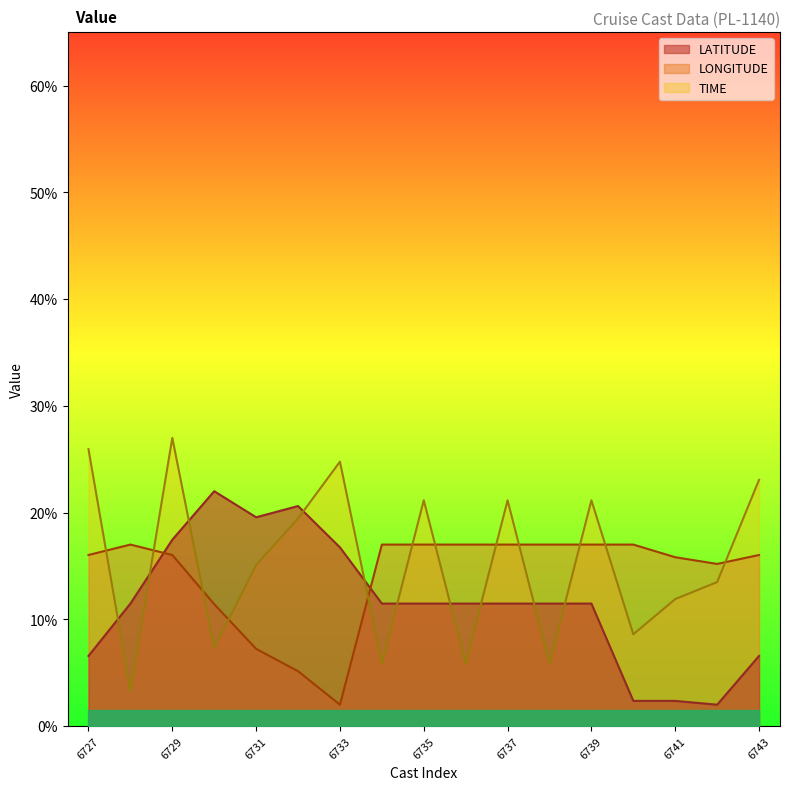

What is the lowest value of the TIME series?

3.3